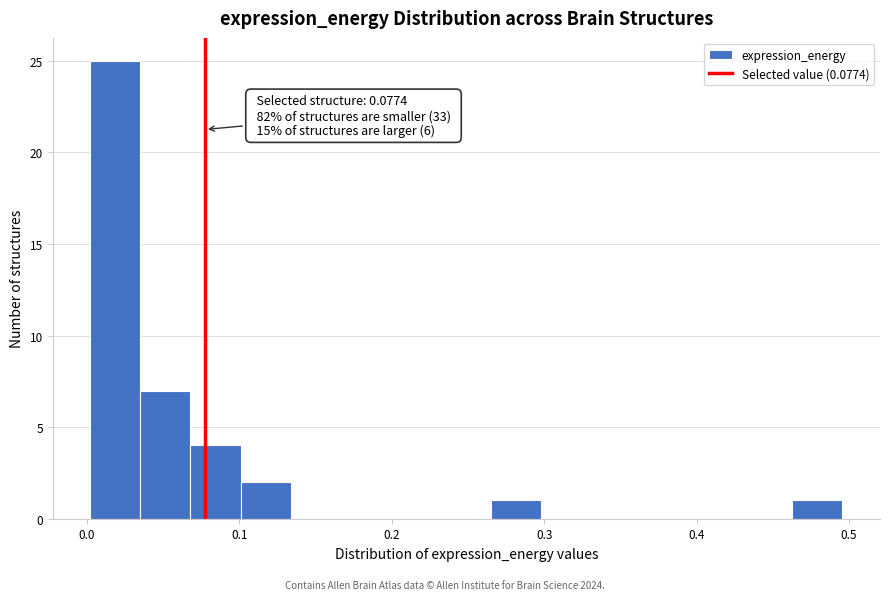

Around what value on the x-axis is the tallest bar? Give the approximate position of its centre, as read against the axis.

0.02